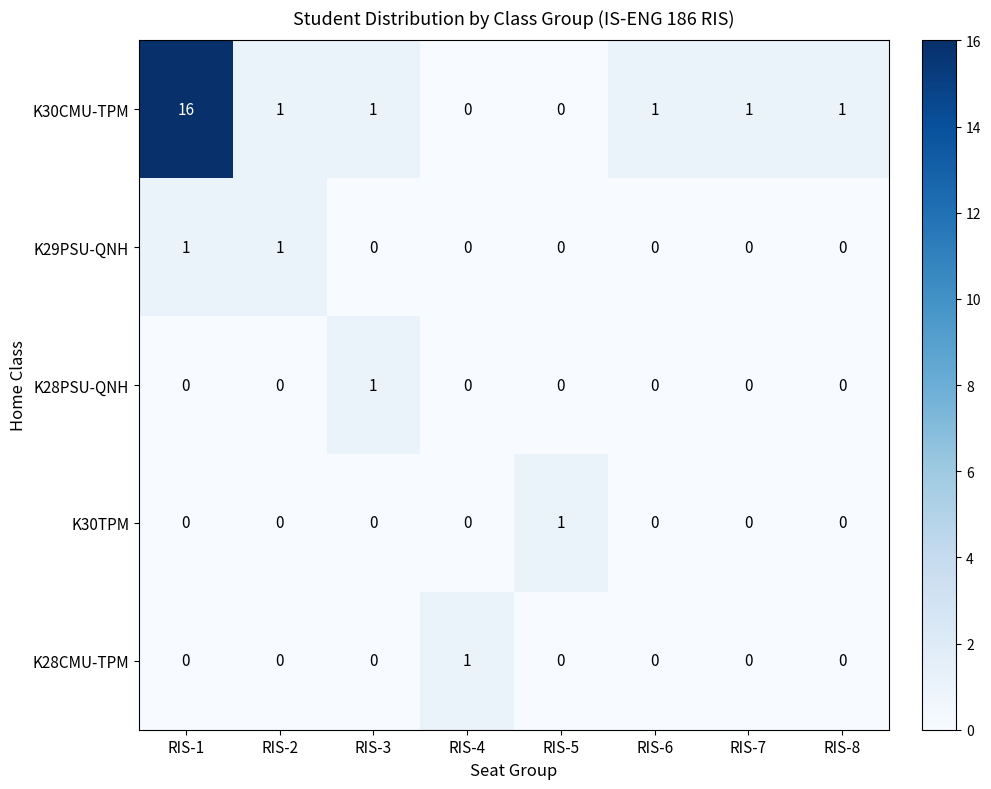

What is the maximum value shown in the chart?

16